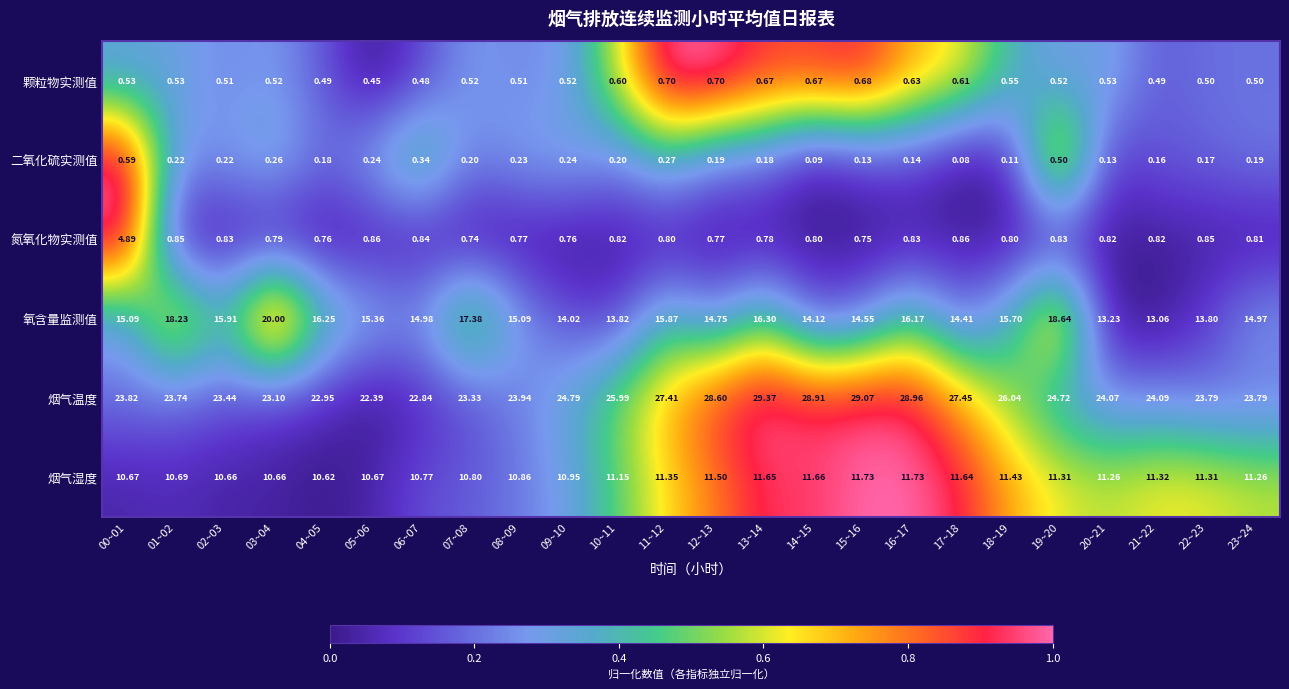

Between 02~03 and 05~06, which series saw the biggest shift?

烟气温度